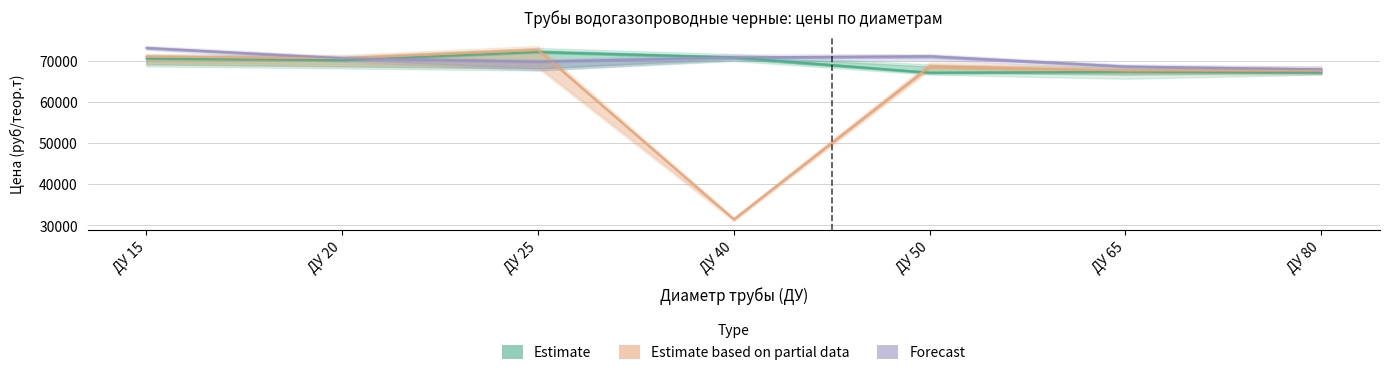

How many lines are shown in the chart?

3